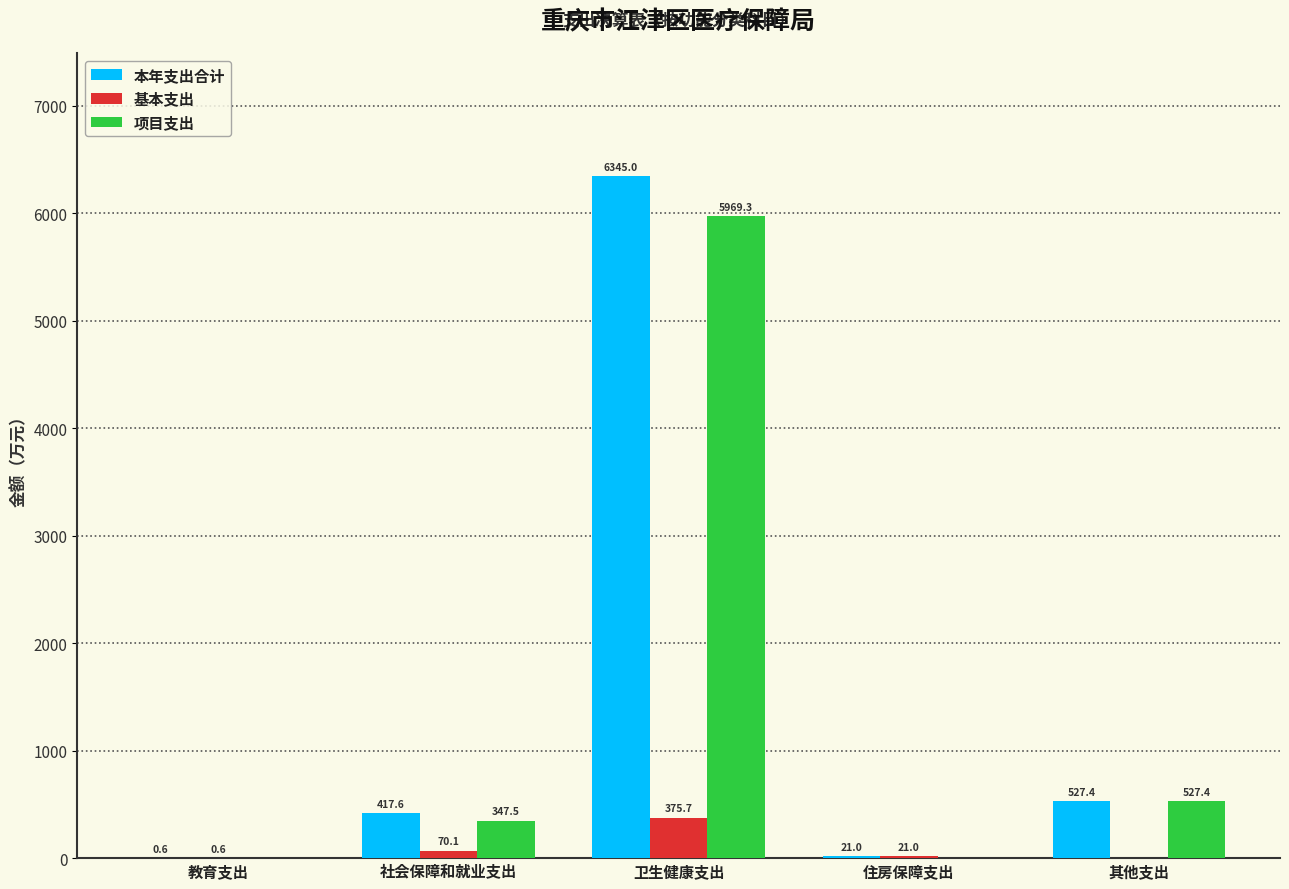

What is the total value across all series at 教育支出?

1.2